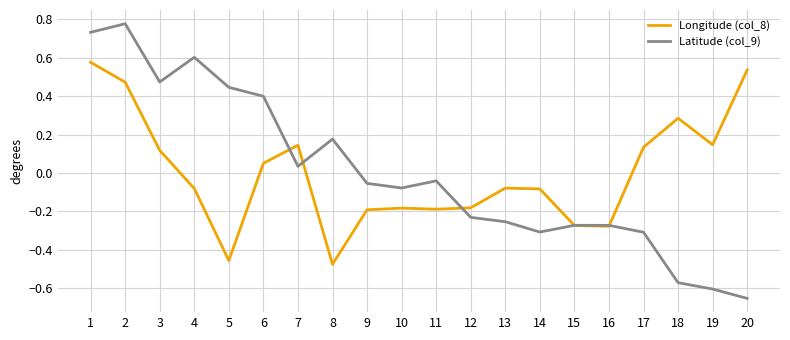

How many interior local peaks does the Latitude (col_9) series have?

5